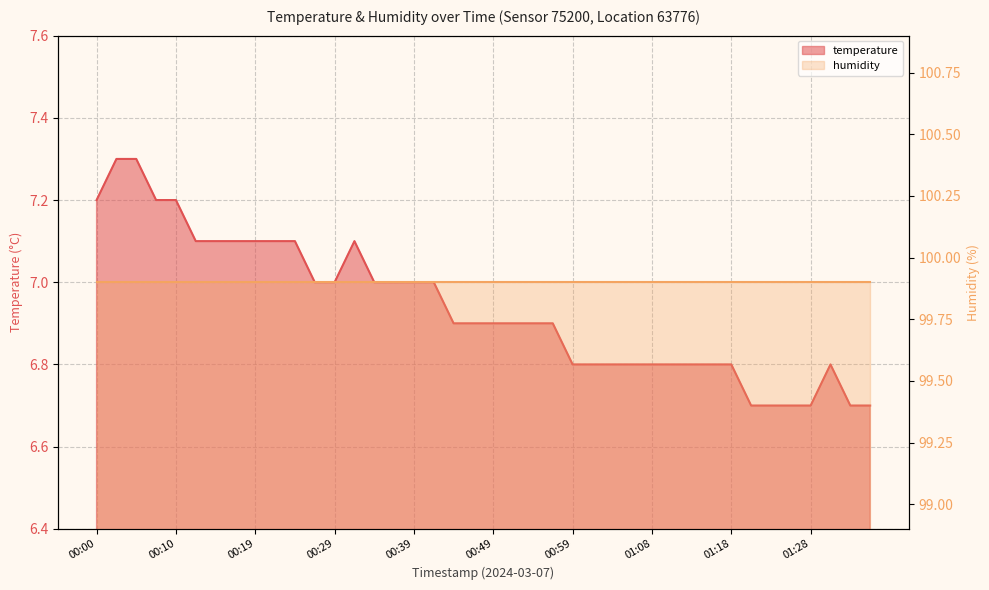

True or false: there are more than 1 points higher than both neighbors.

True